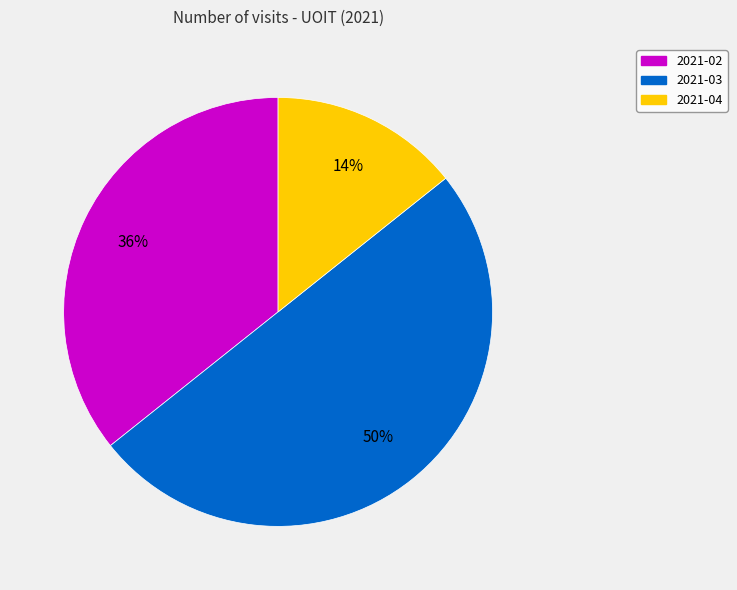

Which slice is the largest?

2021-03